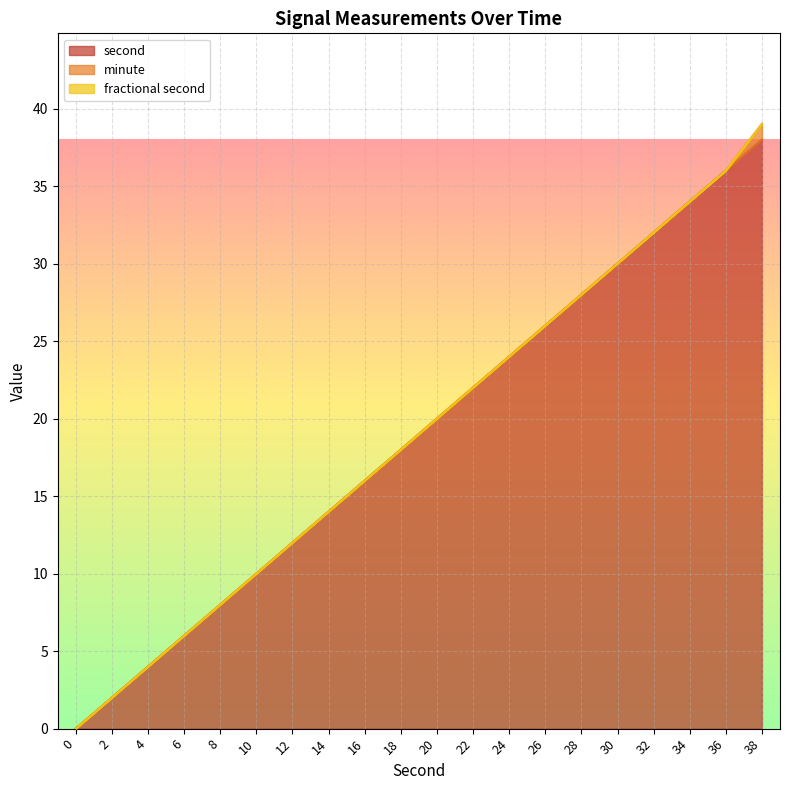

True or false: fractional second and second intersect in this chart.

False